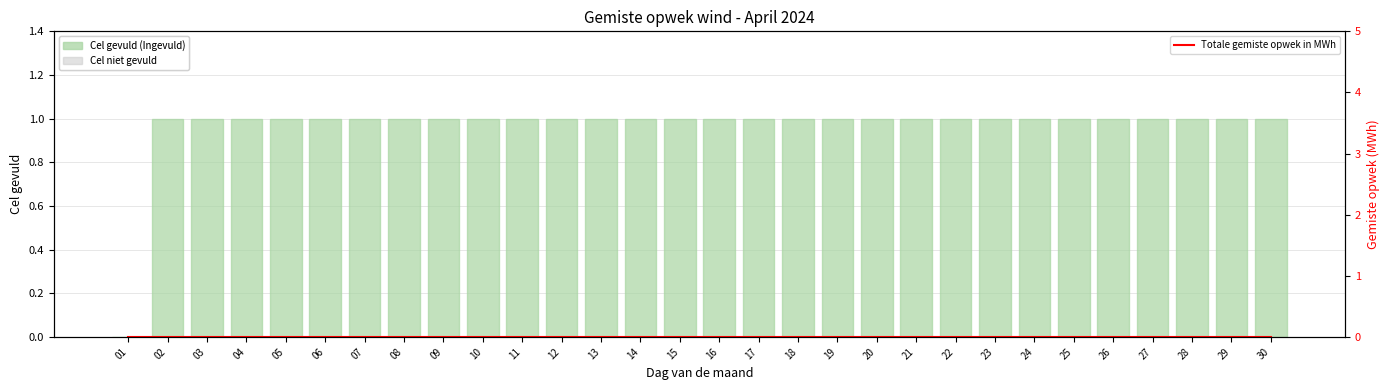

Reading right to left, list all the values displayed in this chart.

Cel gevuld (Ingevuld): 30=1	29=1	28=1	27=1	26=1	25=1	24=1	23=1	22=1	21=1	20=1	19=1	18=1	17=1	16=1	15=1	14=1	13=1	12=1	11=1	10=1	09=1	08=1	07=1	06=1	05=1	04=1	03=1	02=1	01=0
Totale gemiste opwek in MWh: 30=0	29=0	28=0	27=0	26=0	25=0	24=0	23=0	22=0	21=0	20=0	19=0	18=0	17=0	16=0	15=0	14=0	13=0	12=0	11=0	10=0	09=0	08=0	07=0	06=0	05=0	04=0	03=0	02=0	01=0